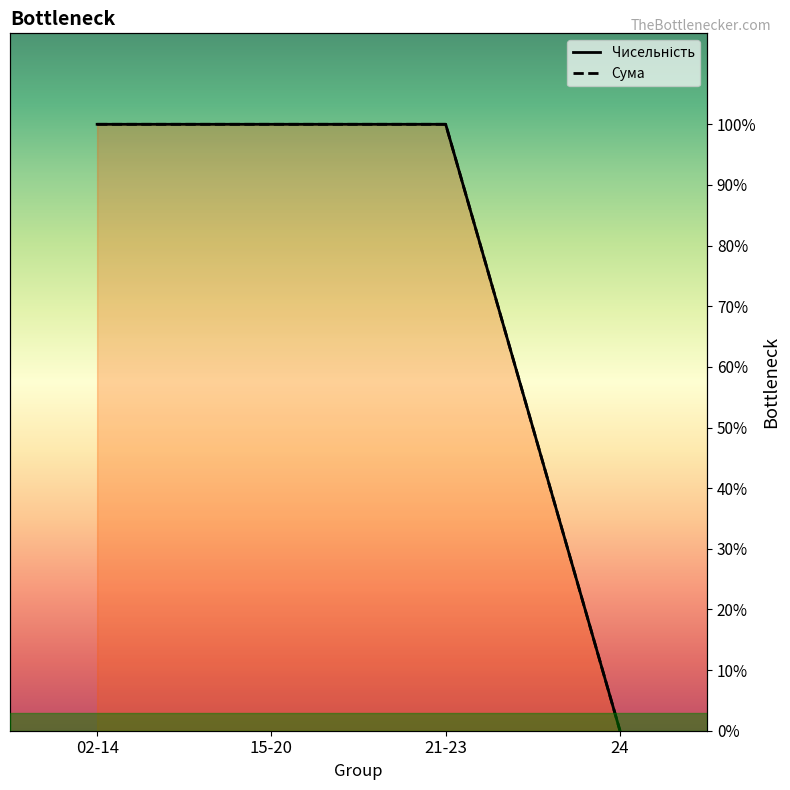

What is the total value across all series at 15-20?

2